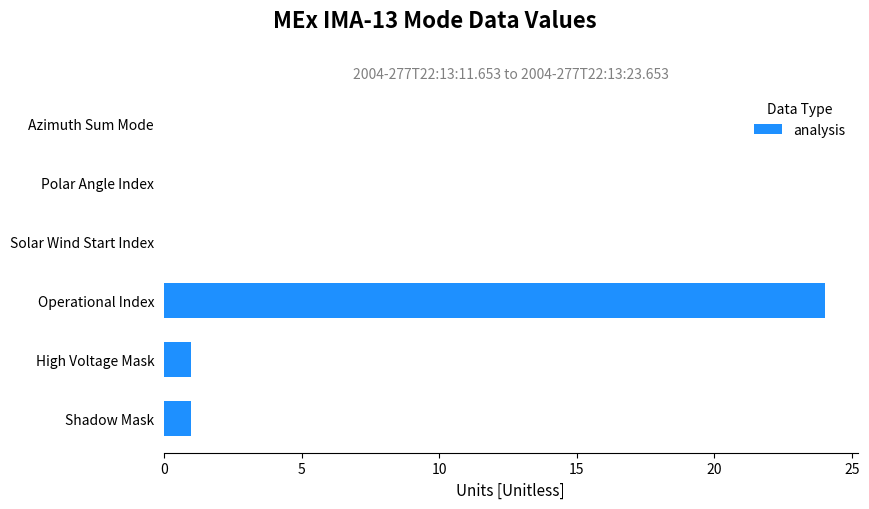

Reading bottom to top, what are all the values shown in this chart?

Shadow Mask=1	High Voltage Mask=1	Operational Index=24	Solar Wind Start Index=0	Polar Angle Index=0	Azimuth Sum Mode=0